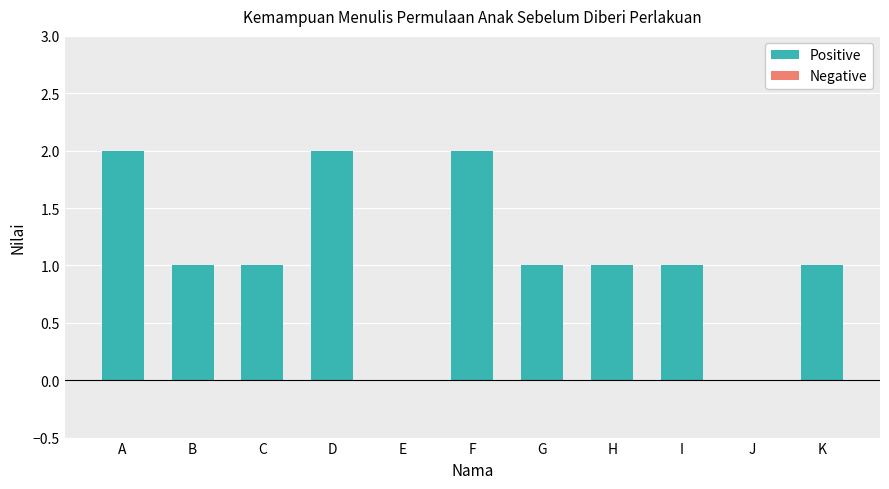

The chart shows a value of 1 at J. True or false?

False